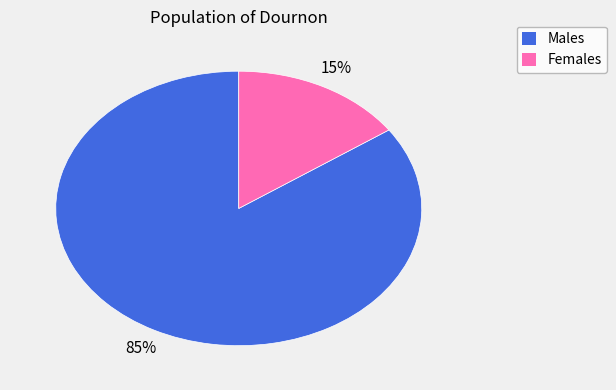

To the nearest percent, what is the average slice percentage?

50%